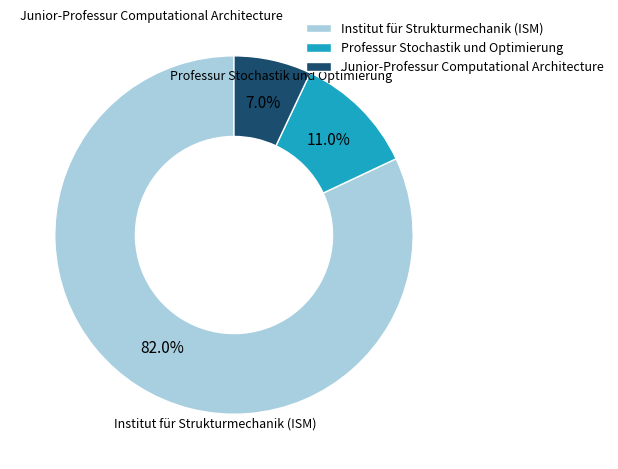

How many slices are in this pie chart?

3